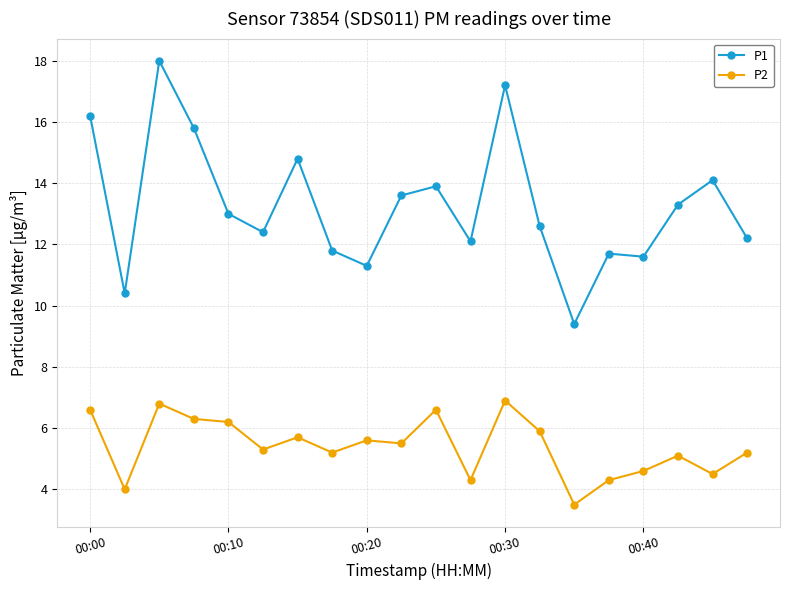

Does the chart have visible grid lines?

Yes